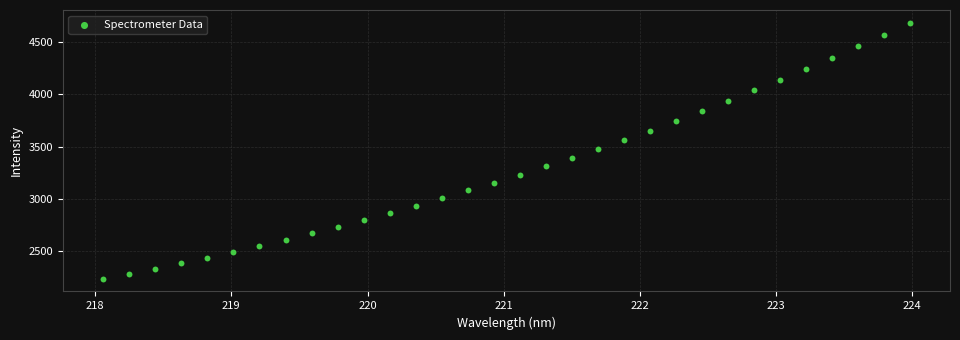

What is the range of X values (max minus min)?

5.9